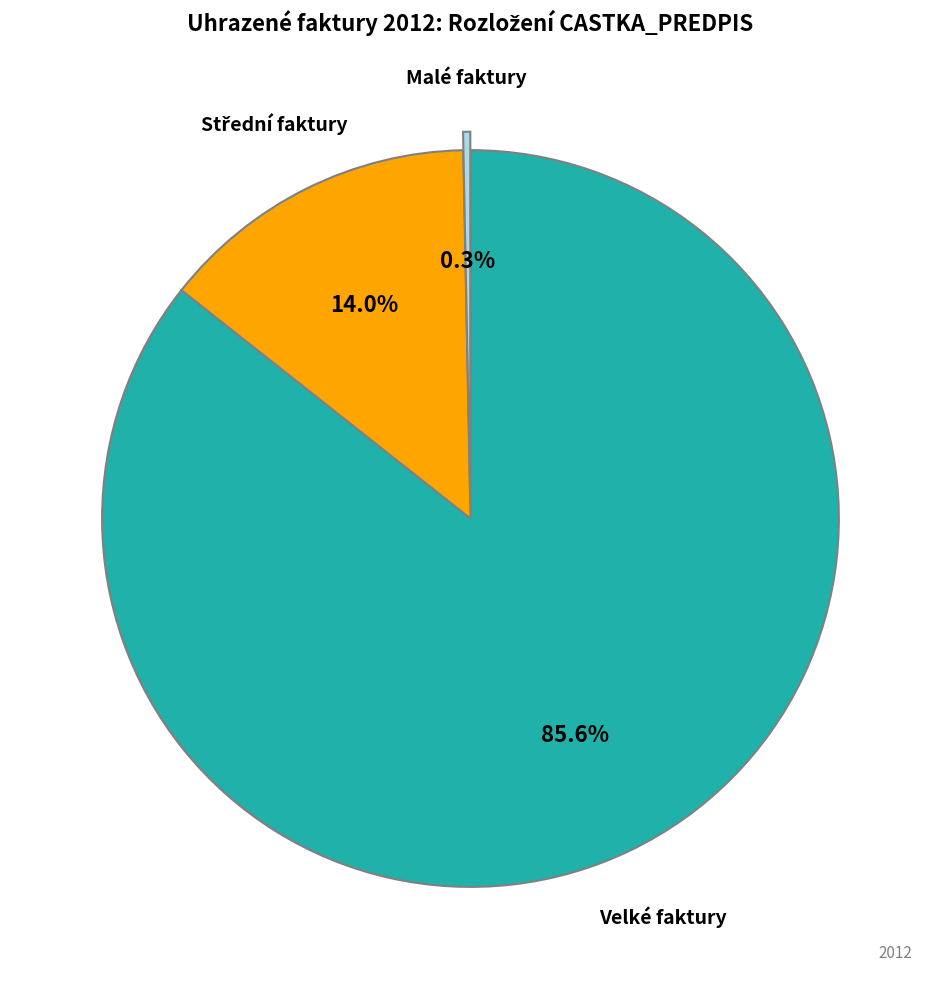

Is there a majority slice in this chart?

Yes